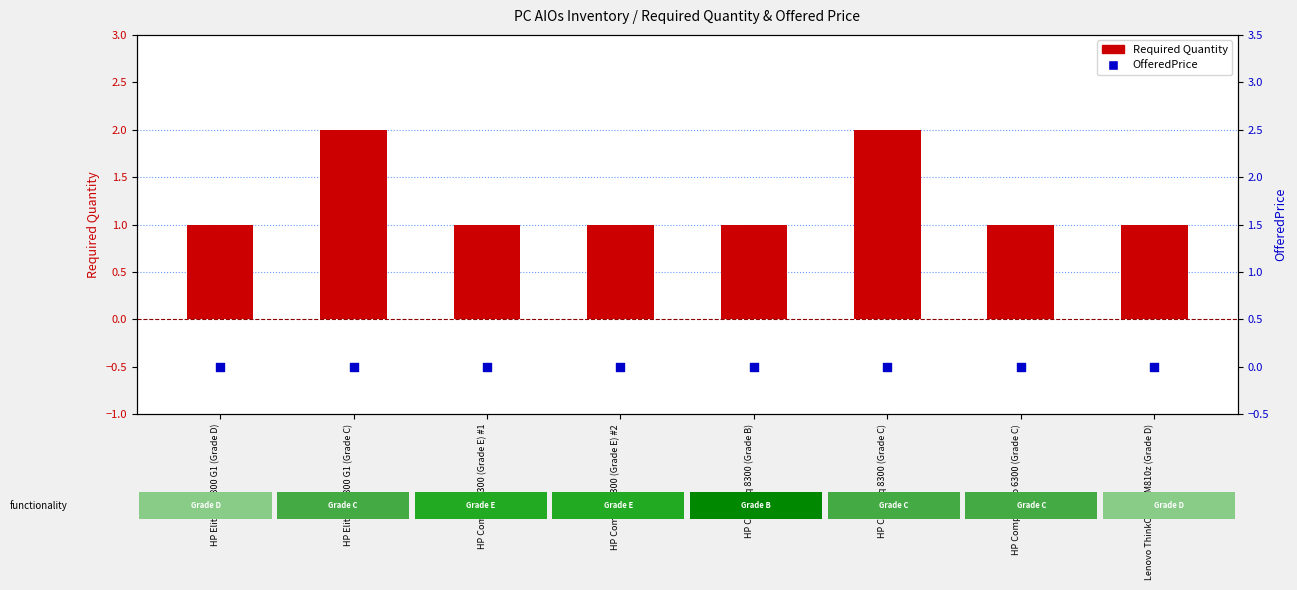

What are all the series names shown in the legend?

Required Quantity, OfferedPrice